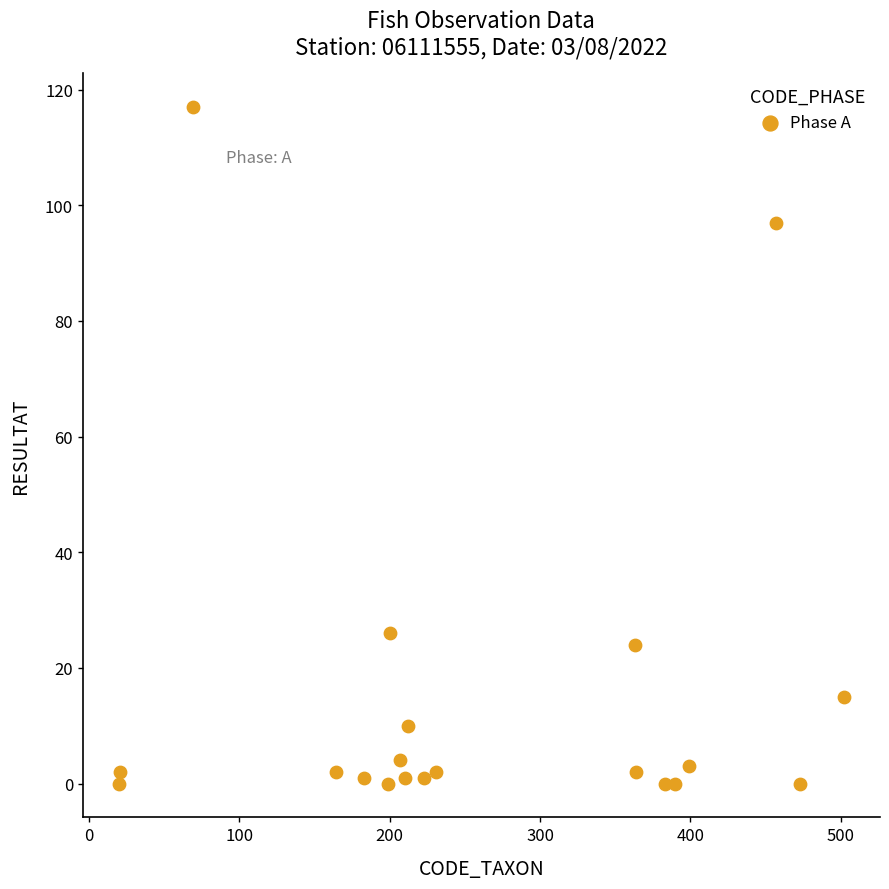

What Y value in the scatter plot is closest to 58?

26